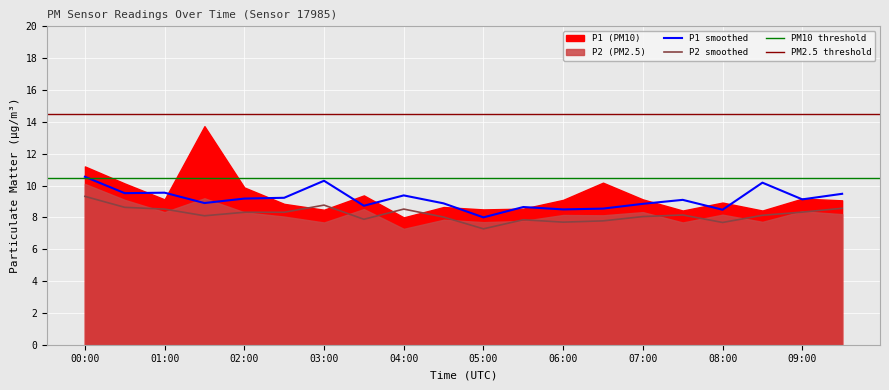

Reading left to right, transcribe all the data shown in this chart.

P1_smooth: 00:00=10.6	00:30=9.5	01:00=9.6	01:30=8.9	02:00=9.2	02:30=9.2	03:00=10.3	03:30=8.7	04:00=9.4	04:30=8.9	05:00=8.0	05:30=8.7	06:00=8.5	06:30=8.6	07:00=8.8	07:30=9.1	08:00=8.5	08:30=10.2	09:00=9.1	09:30=9.5
P2_smooth: 00:00=9.3	00:30=8.6	01:00=8.5	01:30=8.1	02:00=8.3	02:30=8.3	03:00=8.8	03:30=7.9	04:00=8.5	04:30=8.0	05:00=7.3	05:30=7.8	06:00=7.7	06:30=7.8	07:00=8.1	07:30=8.2	08:00=7.7	08:30=8.1	09:00=8.3	09:30=8.6